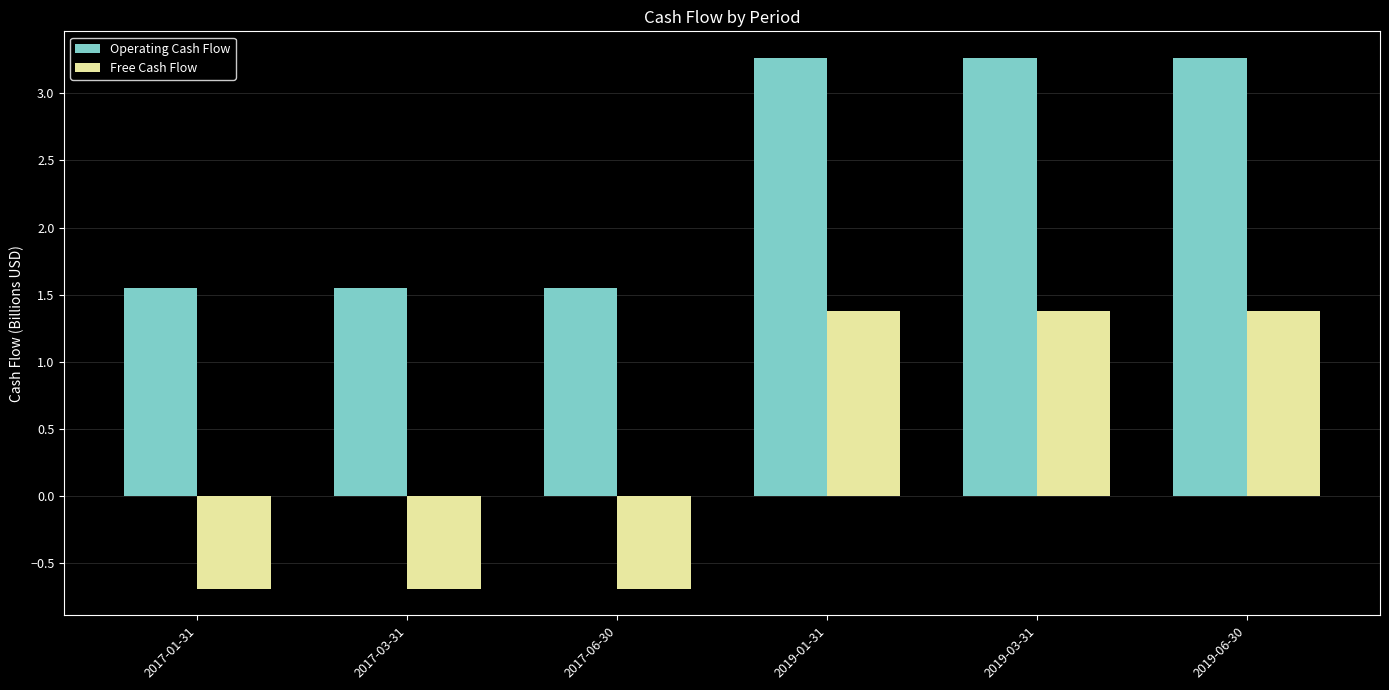

At 2019-01-31, list the series in order from largest to smallest.

Operating Cash Flow, Free Cash Flow